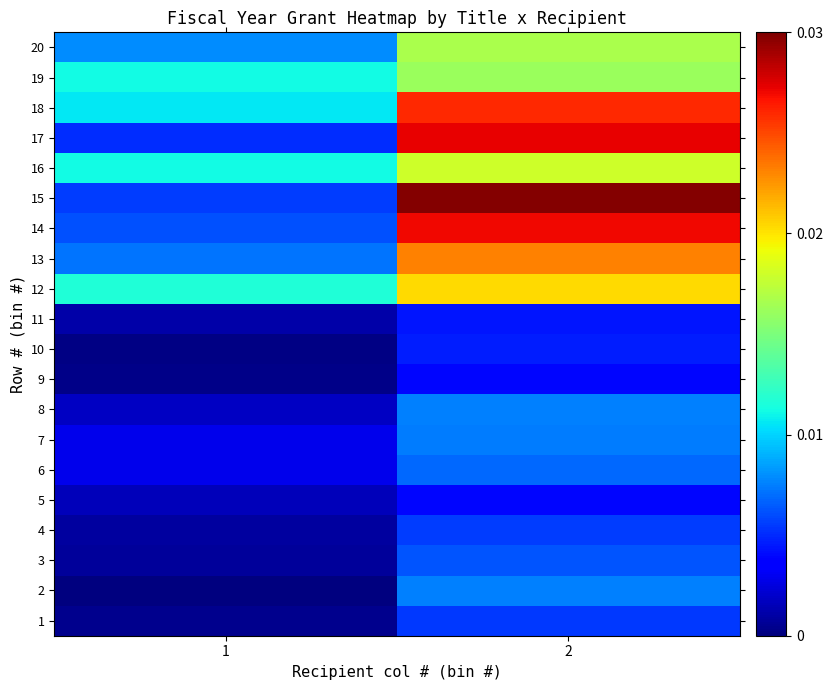

Which has a higher value, 2 or 1?

2